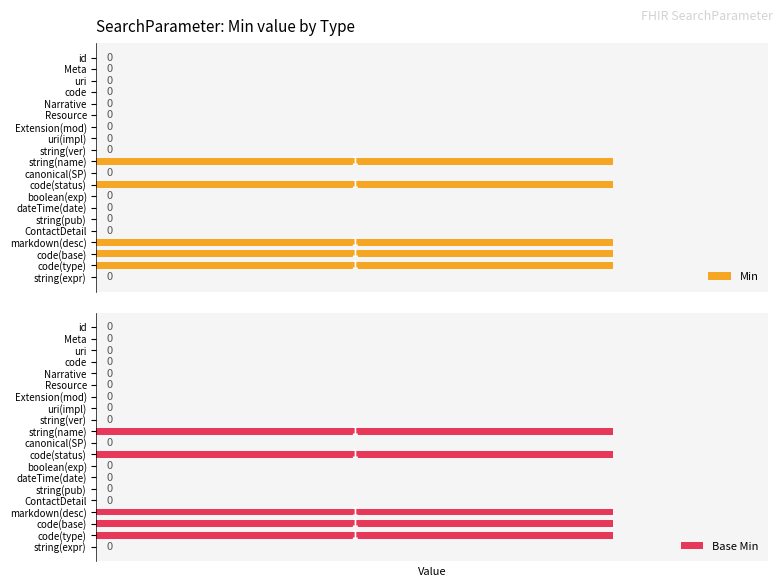

Rank the categories by Min value from lowest to highest.

id, Meta, uri, code, Narrative, Resource, Extension(mod), uri(impl), string(ver), canonical(SP), boolean(exp), dateTime(date), string(pub), ContactDetail, string(expr), string(name), code(status), markdown(desc), code(base), code(type)